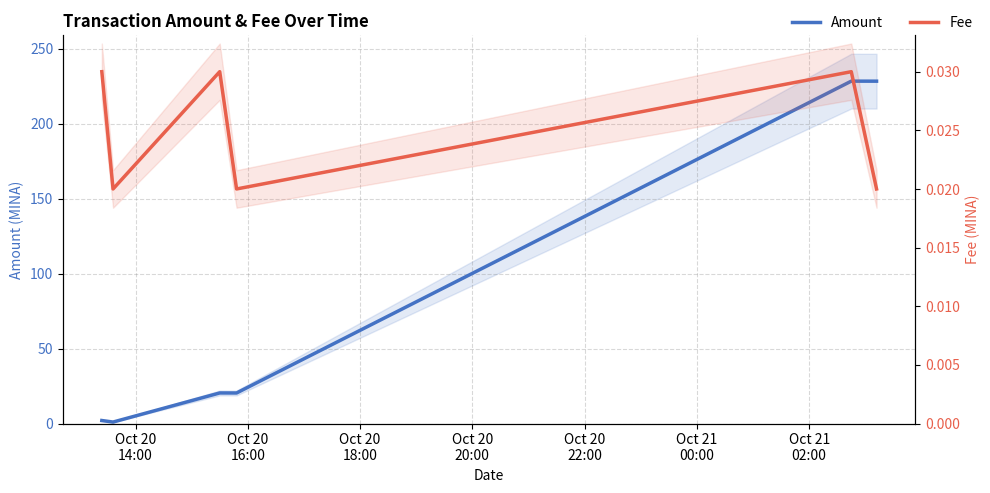

Which label corresponds to the smallest value in the chart?

Oct 20
16:00